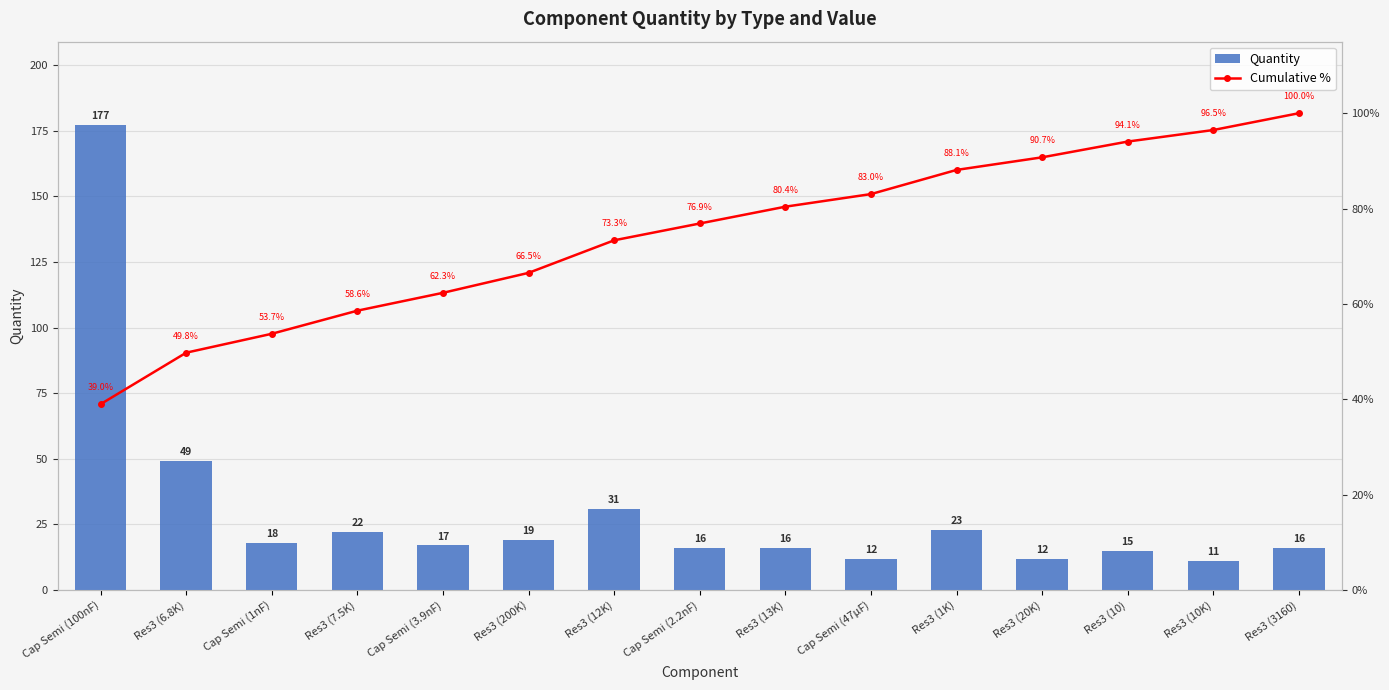

Which series has the largest range (max minus min)?

Quantity